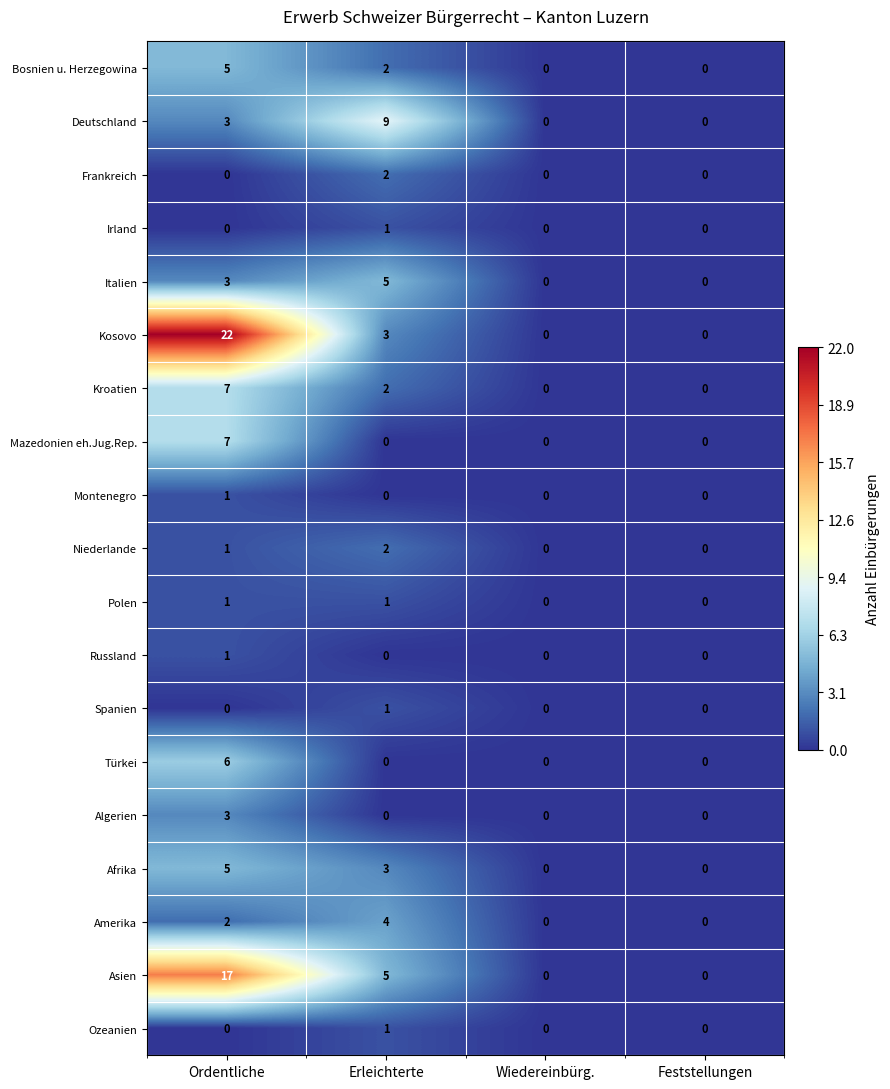

Which label corresponds to the largest value in the chart?

Ordentliche